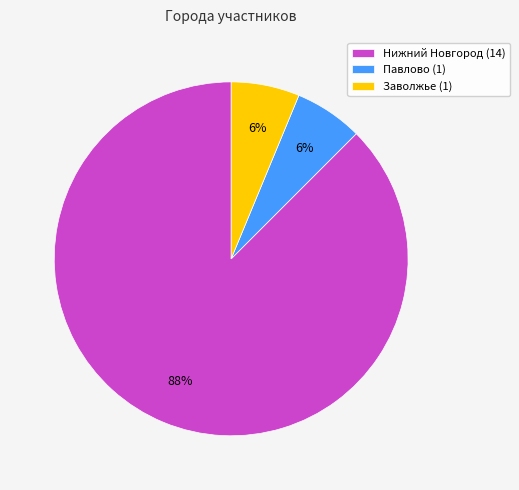

Is there a majority slice in this chart?

Yes